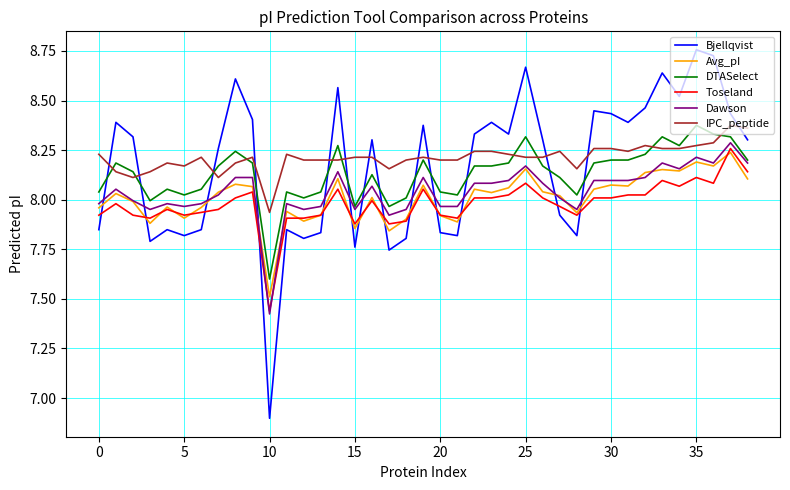

True or false: Toseland and IPC_peptide intersect in this chart.

False